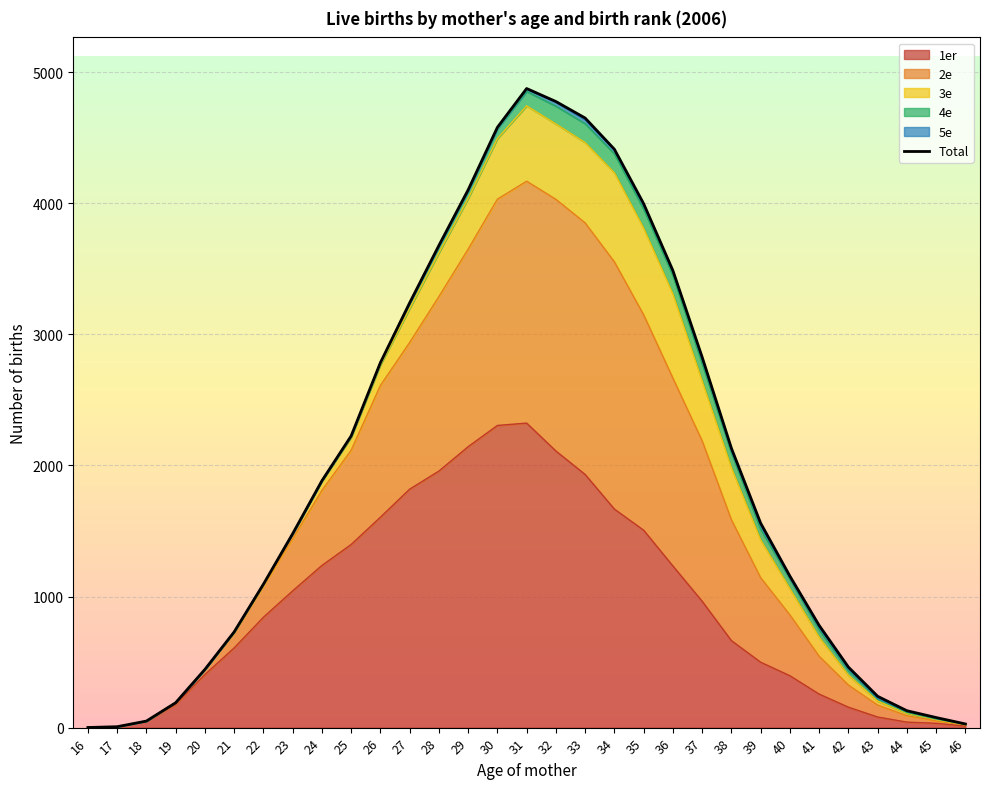

True or false: the data shows 1676 at 30.

False